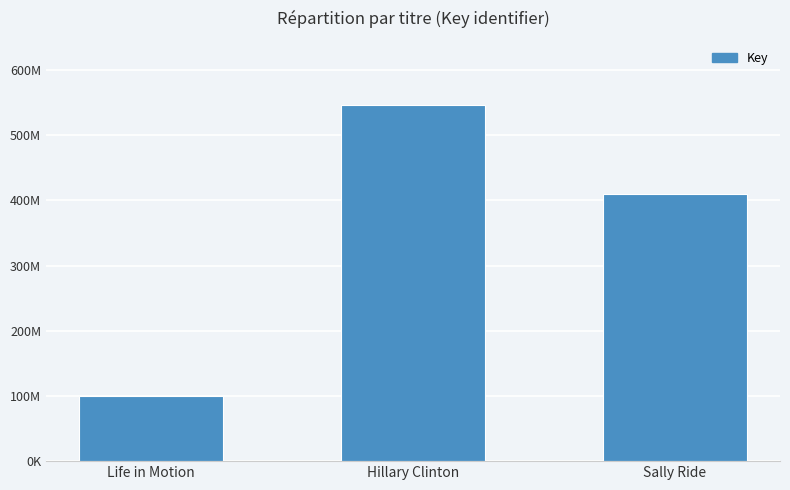

What is the difference between the values at Life in Motion and Sally Ride?

309713214